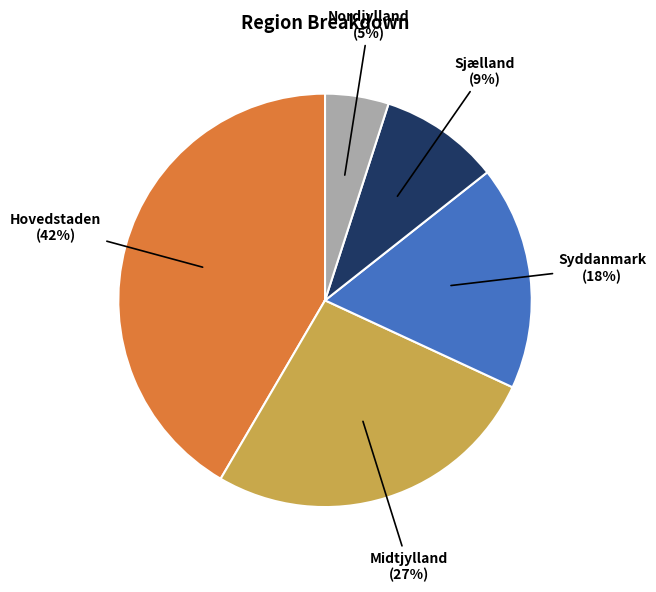

Is there any slice that represents more than half of the pie?

No